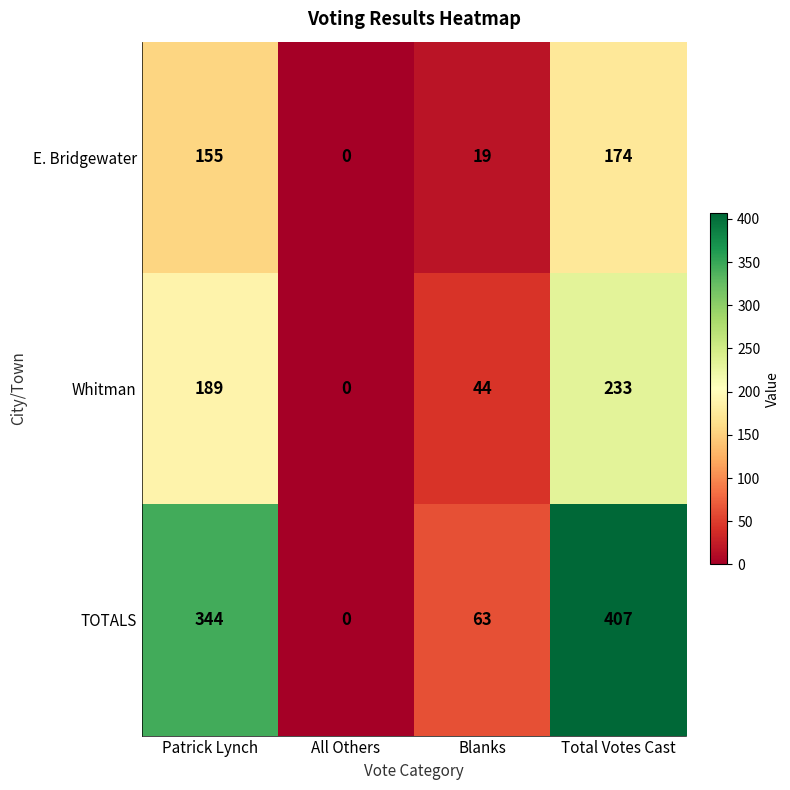

Count the TOTALS values in the range 63 to 407.

3